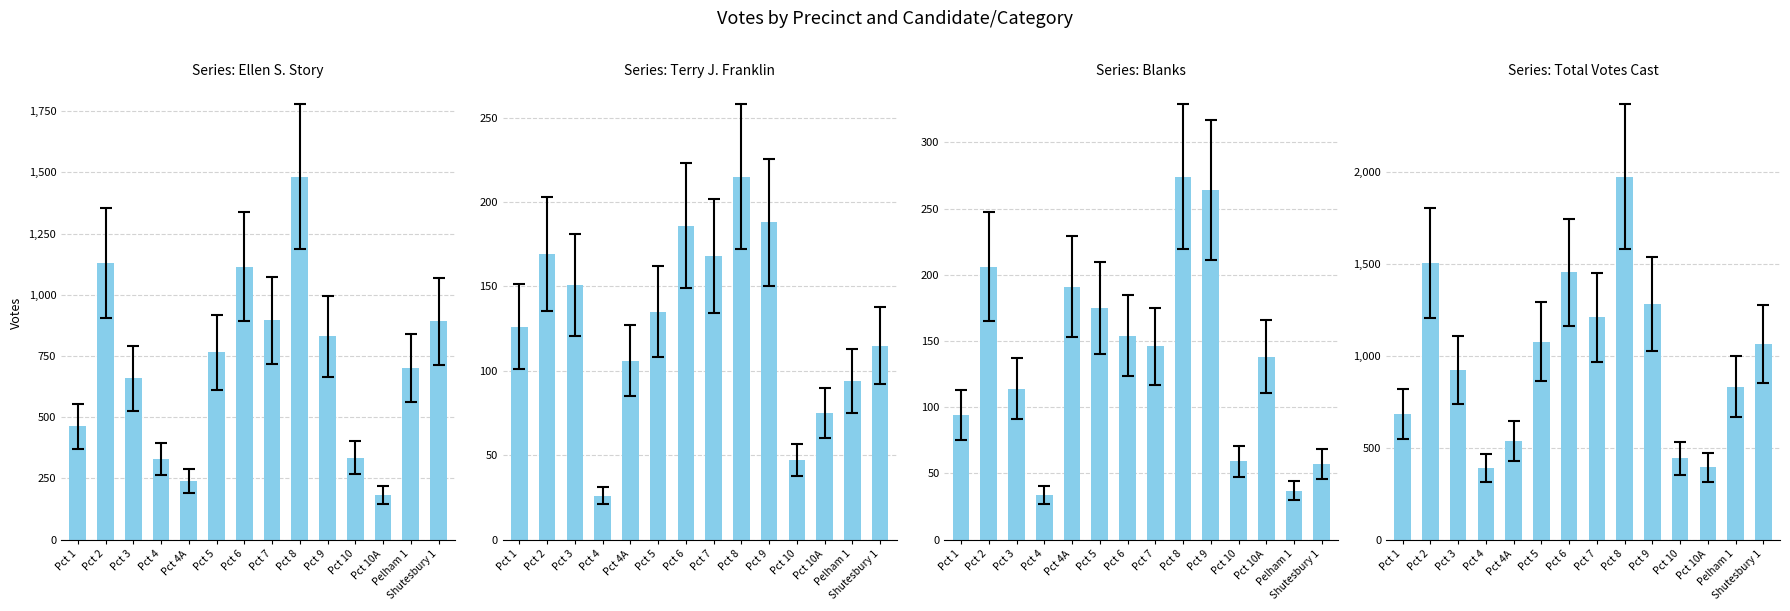

What is the difference between the maximum and minimum values in the Total Votes Cast series?

1583